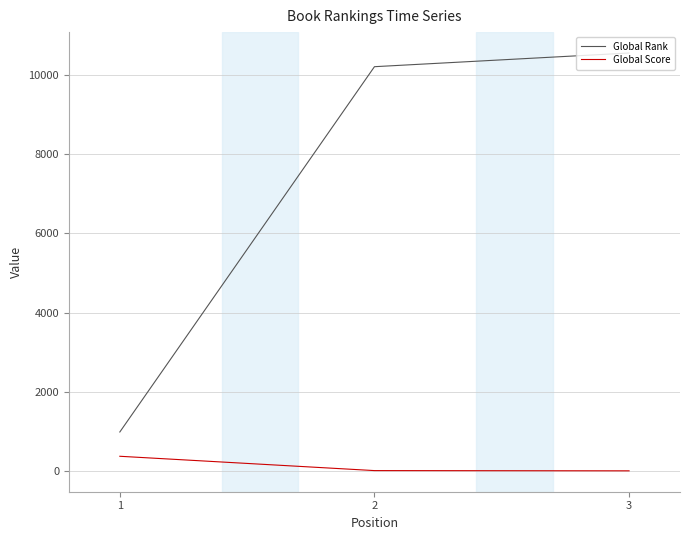

Count the number of categories in the chart.

3